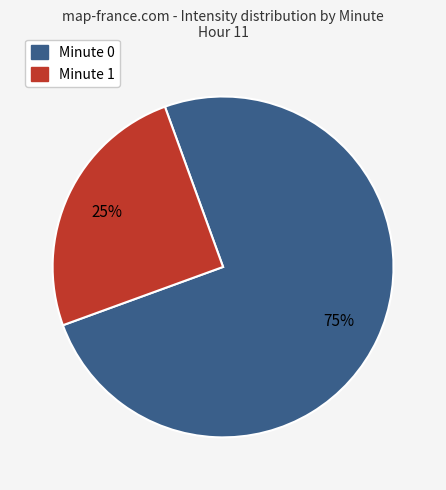

Is there any slice that represents more than half of the pie?

Yes